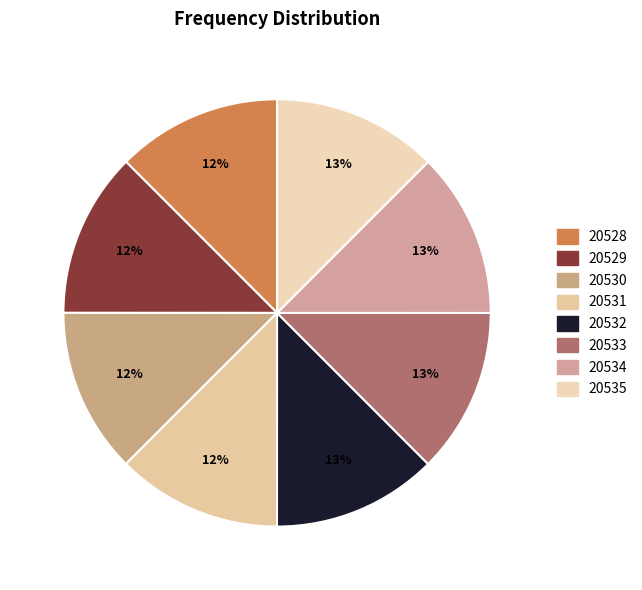

What percentage is the 20530 slice, to the nearest percent?

12%